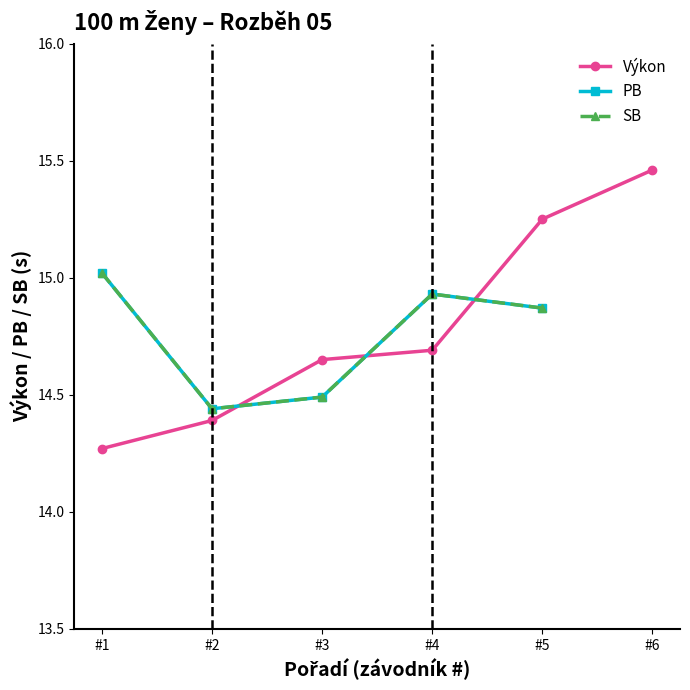

What is the difference between the SB values at #1 and #3?

0.5